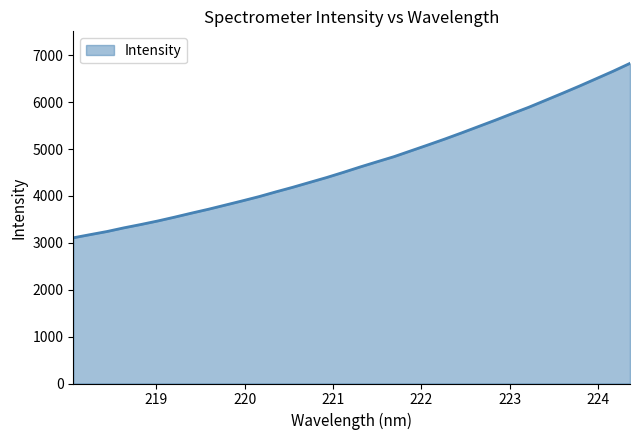

What is the greatest value displayed?

6827.0